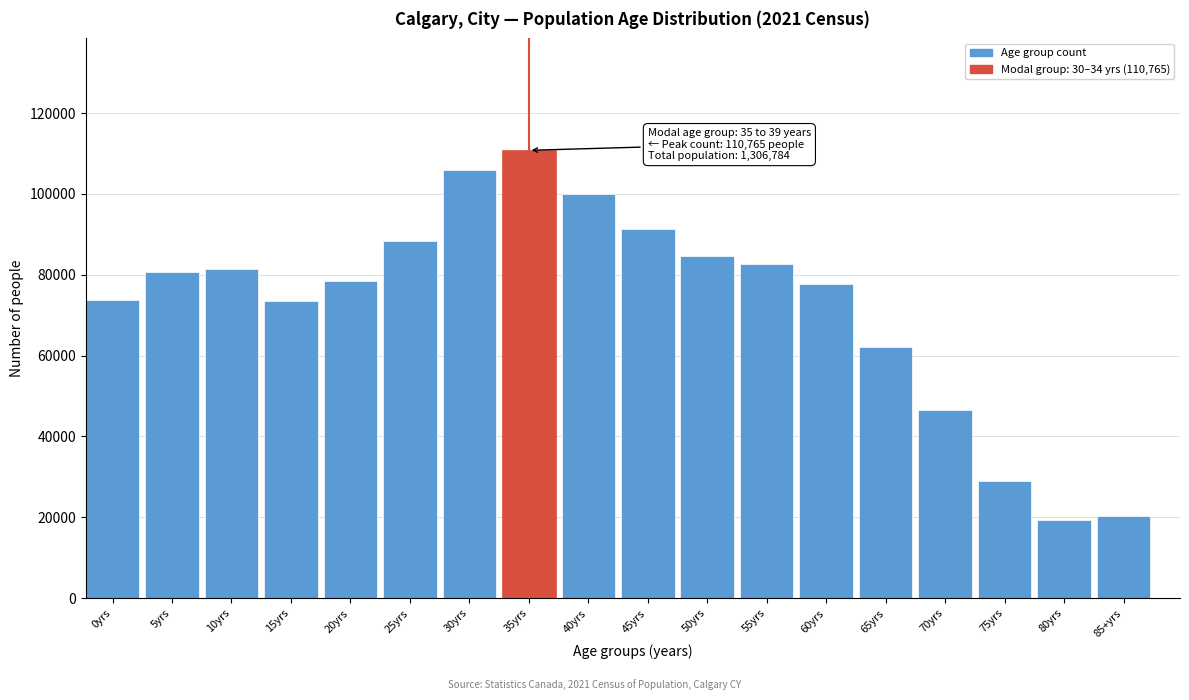

What is the ratio of the value at 65yrs to the value at 30yrs?

0.6